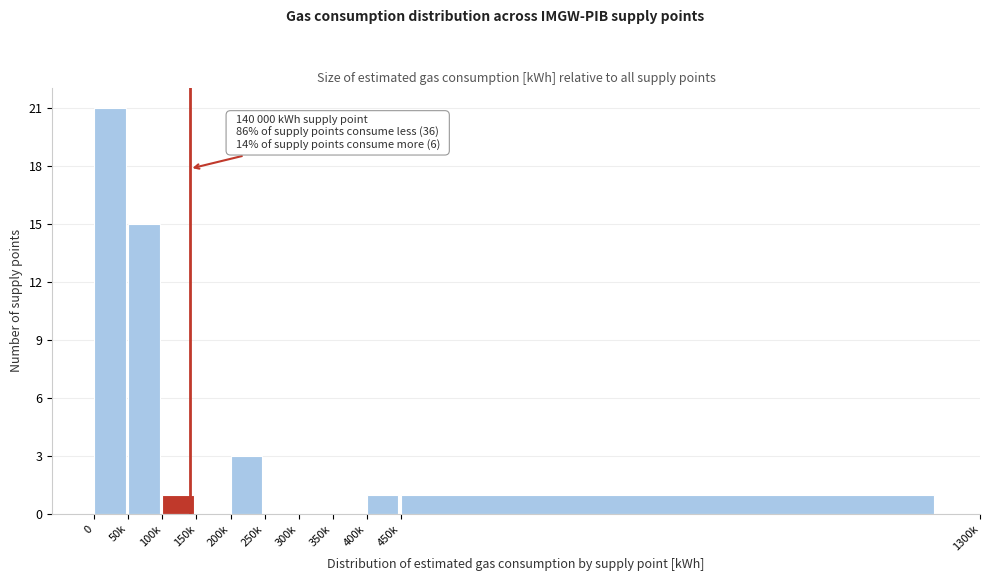

Reading right to left, list all the values displayed in this chart.

450k=1	400k=1	350k=0	300k=0	250k=0	200k=3	150k=0	100k=1	50k=15	0=21